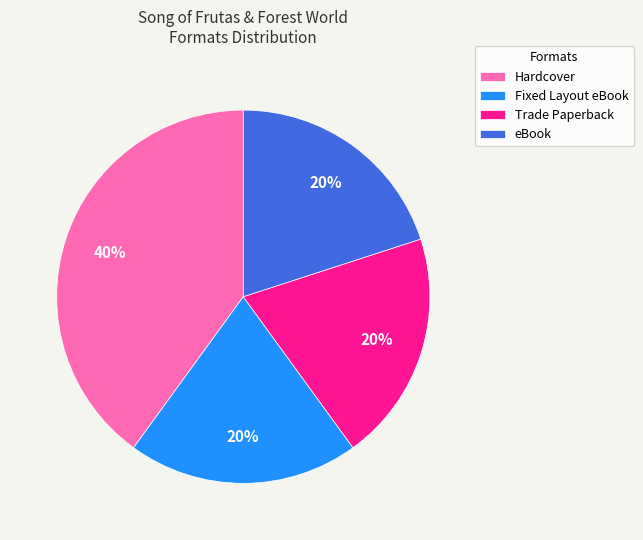

Is it true that Fixed Layout eBook is 13% of the pie?

False